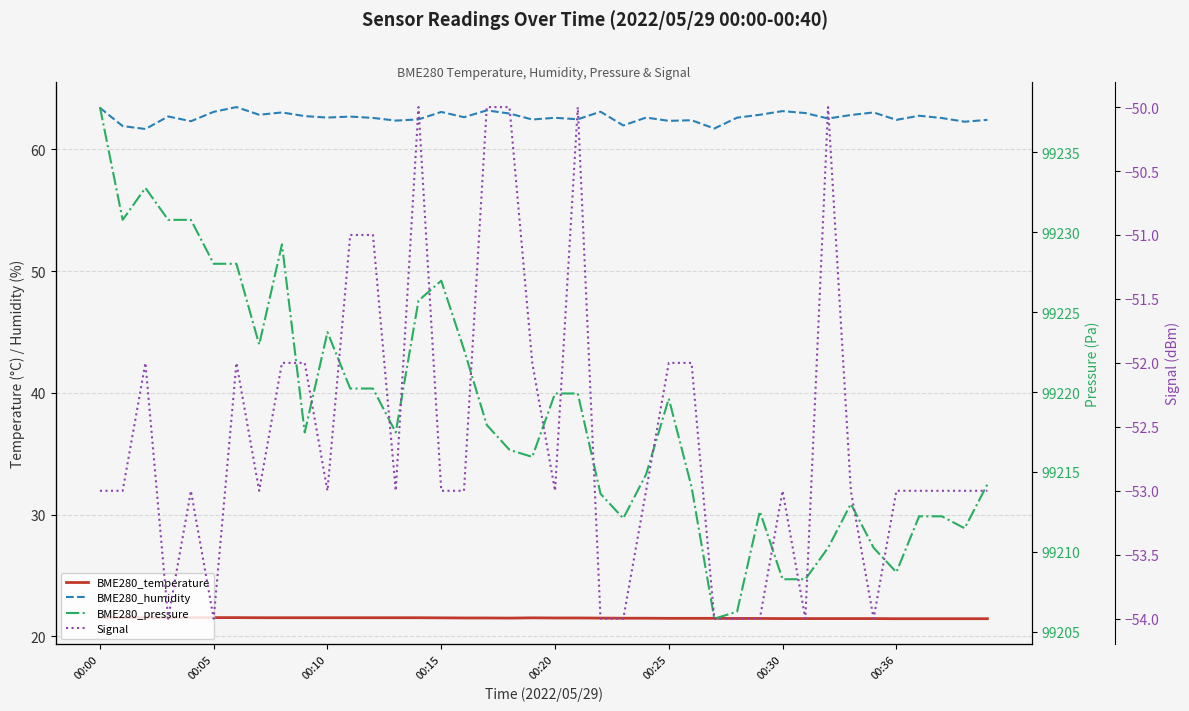

What is the minimum value for BME280_pressure?

99205.8